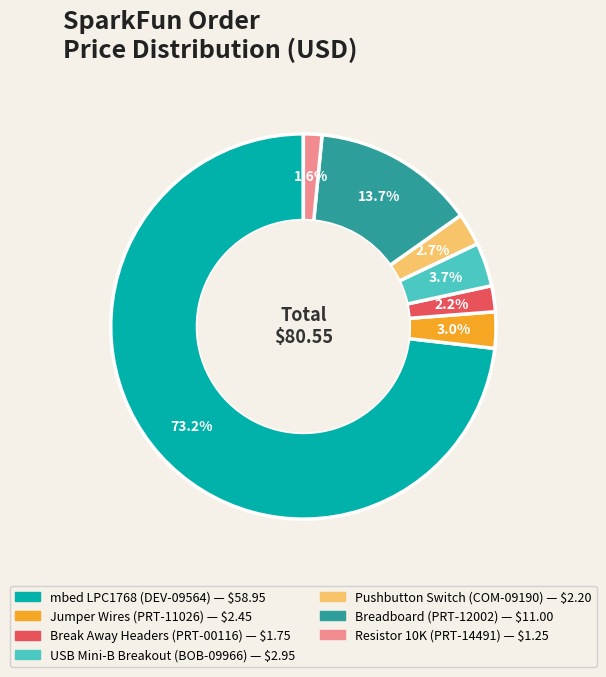

Combined, do Breadboard (PRT-12002) and Break Away Headers (PRT-00116) account for over 50%?

No